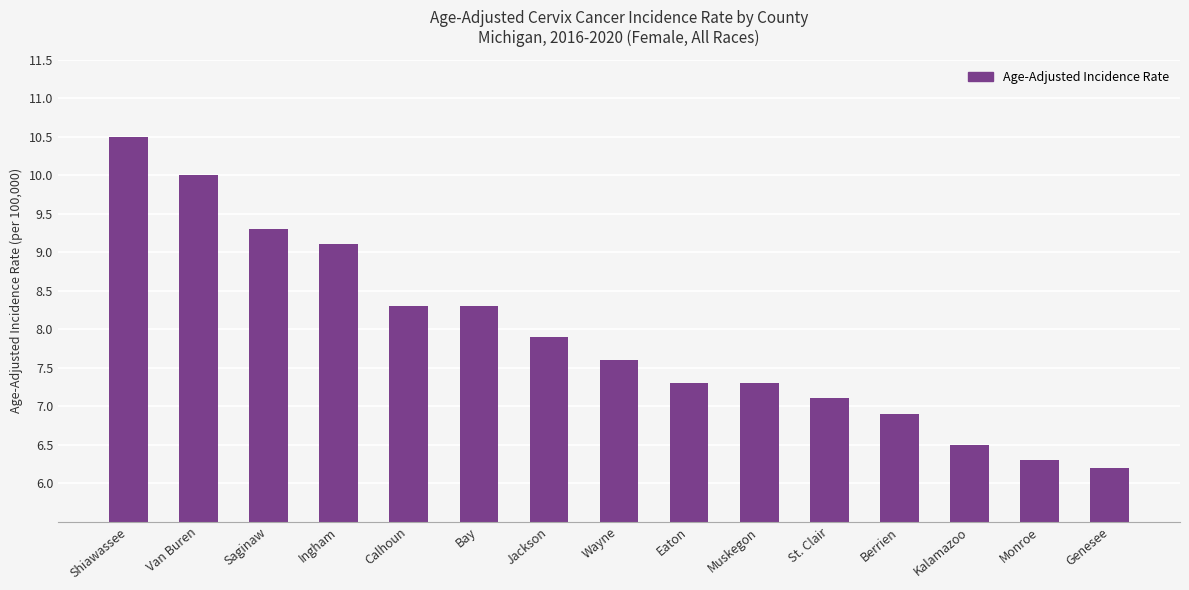

What is the value of the 14th bar from the left?

6.3